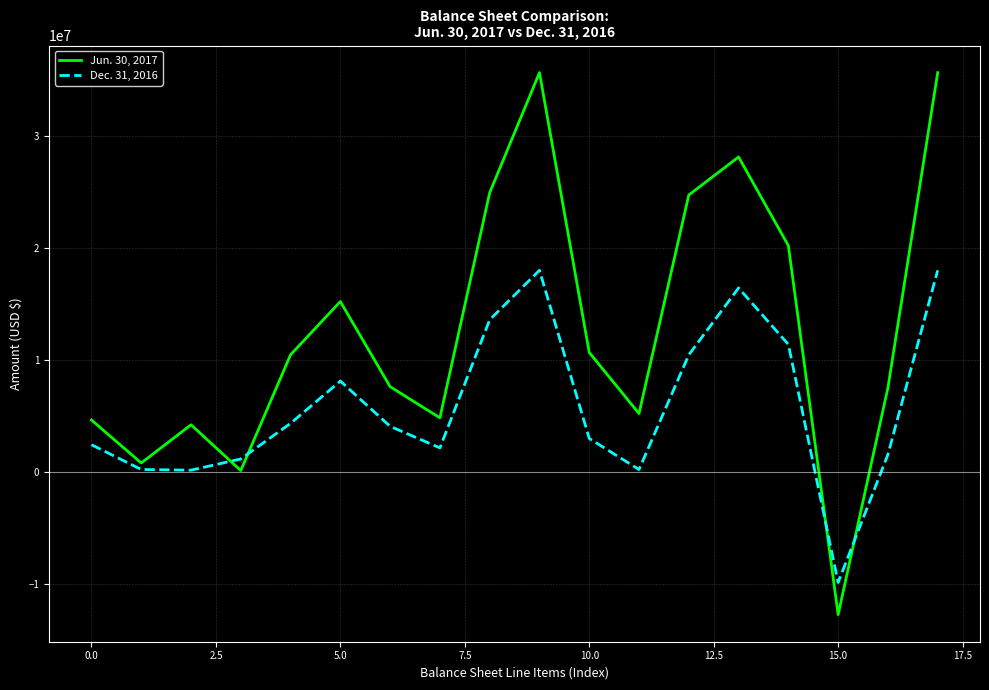

True or false: Dec. 31, 2016 and Jun. 30, 2017 intersect in this chart.

True